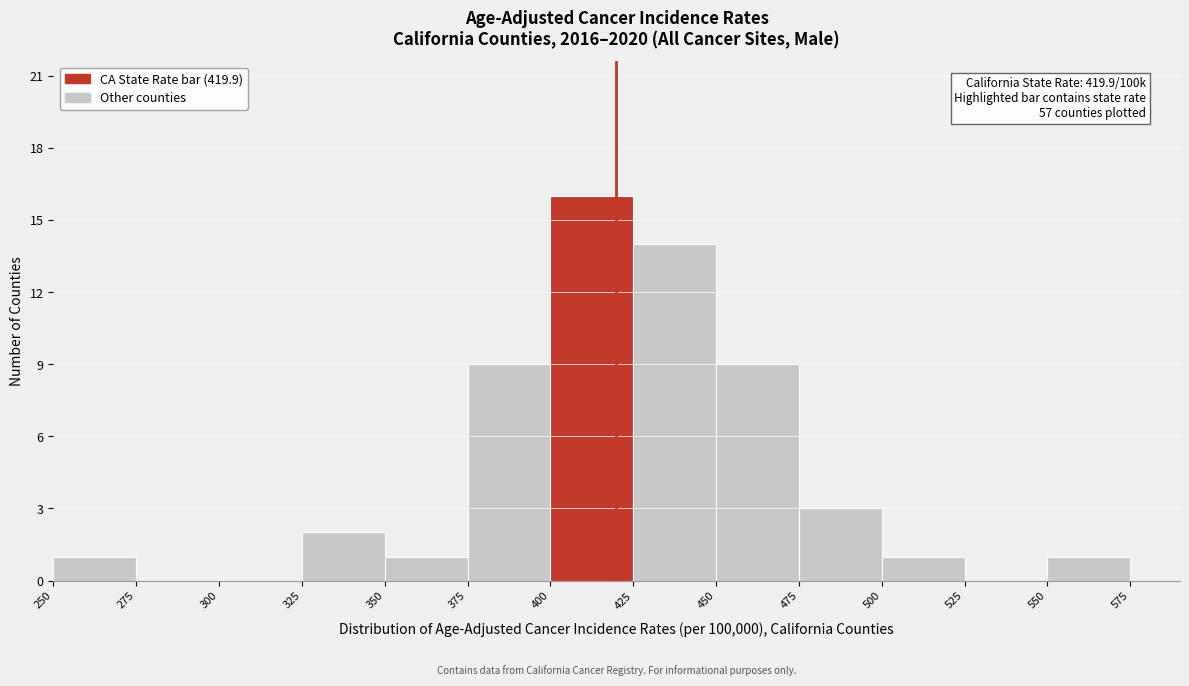

Over which range of the x-axis is the bar tallest?

400 to 425